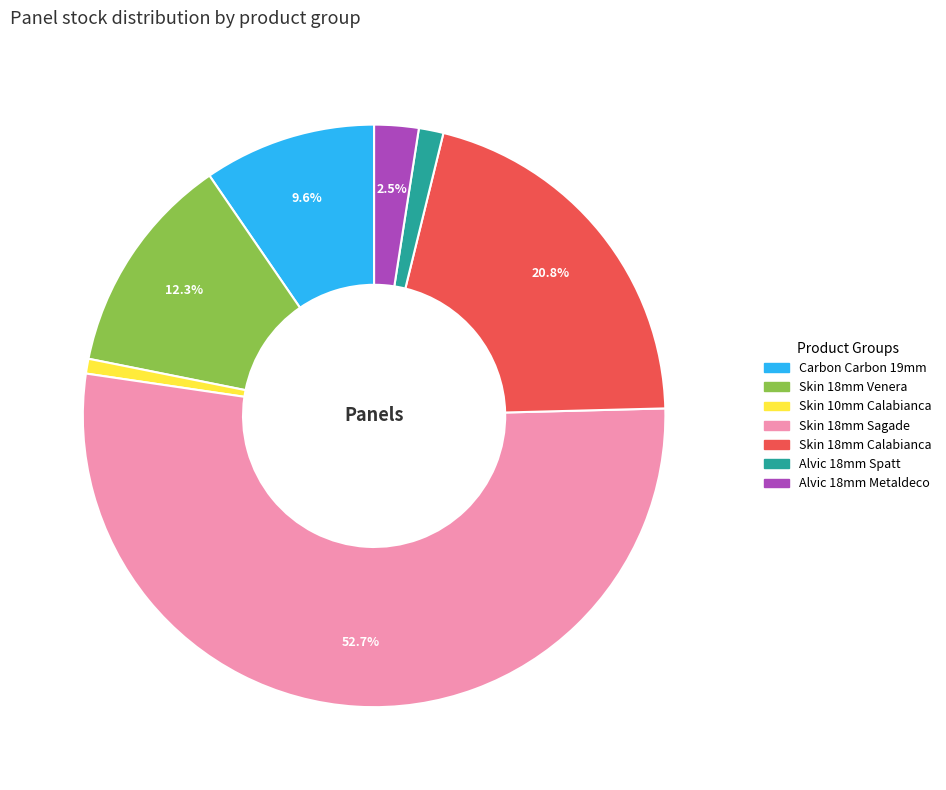

Rank the categories by value from highest to lowest.

Skin 18mm Sagade, Skin 18mm Calabianca, Skin 18mm Venera, Carbon Carbon 19mm, Alvic 18mm Metaldeco, Alvic 18mm Spatt, Skin 10mm Calabianca